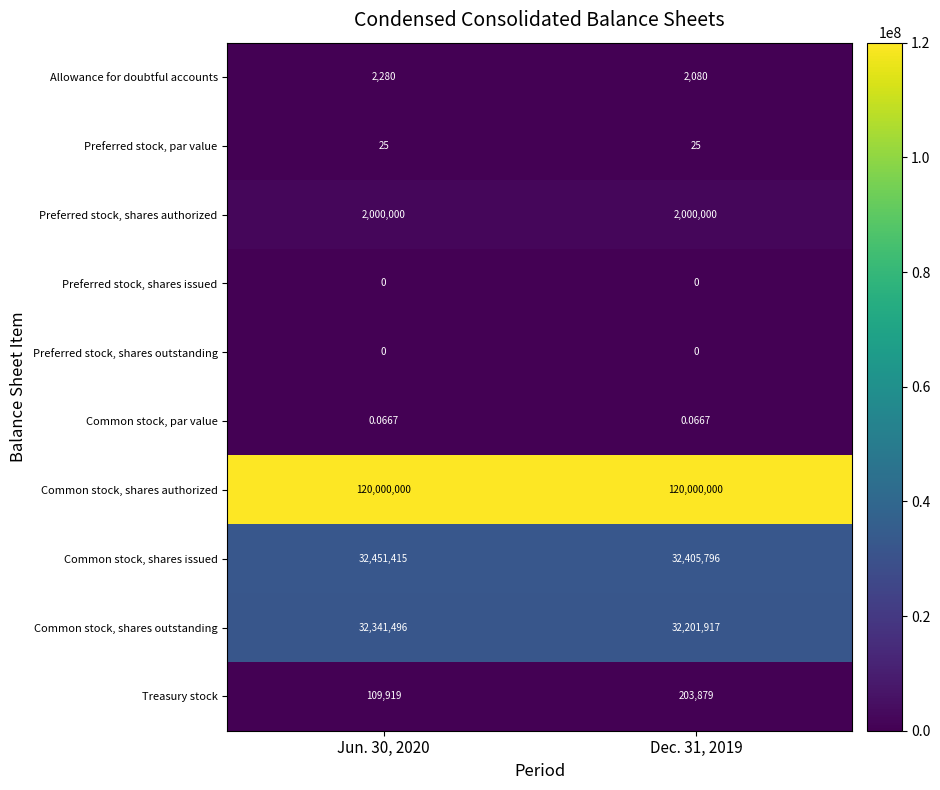

Is the value of Preferred stock, par value at Jun. 30, 2020 greater than the value of Allowance for doubtful accounts at Dec. 31, 2019?

No